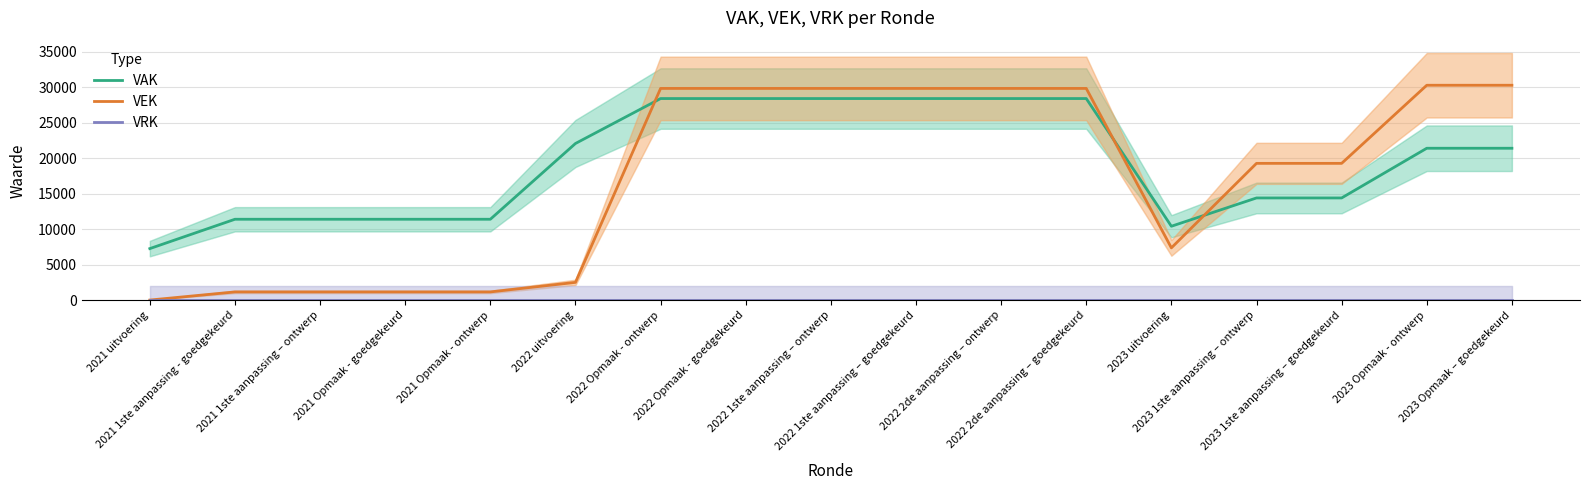

What is the difference between the highest and lowest values at 2023 Opmaak - ontwerp?

30262